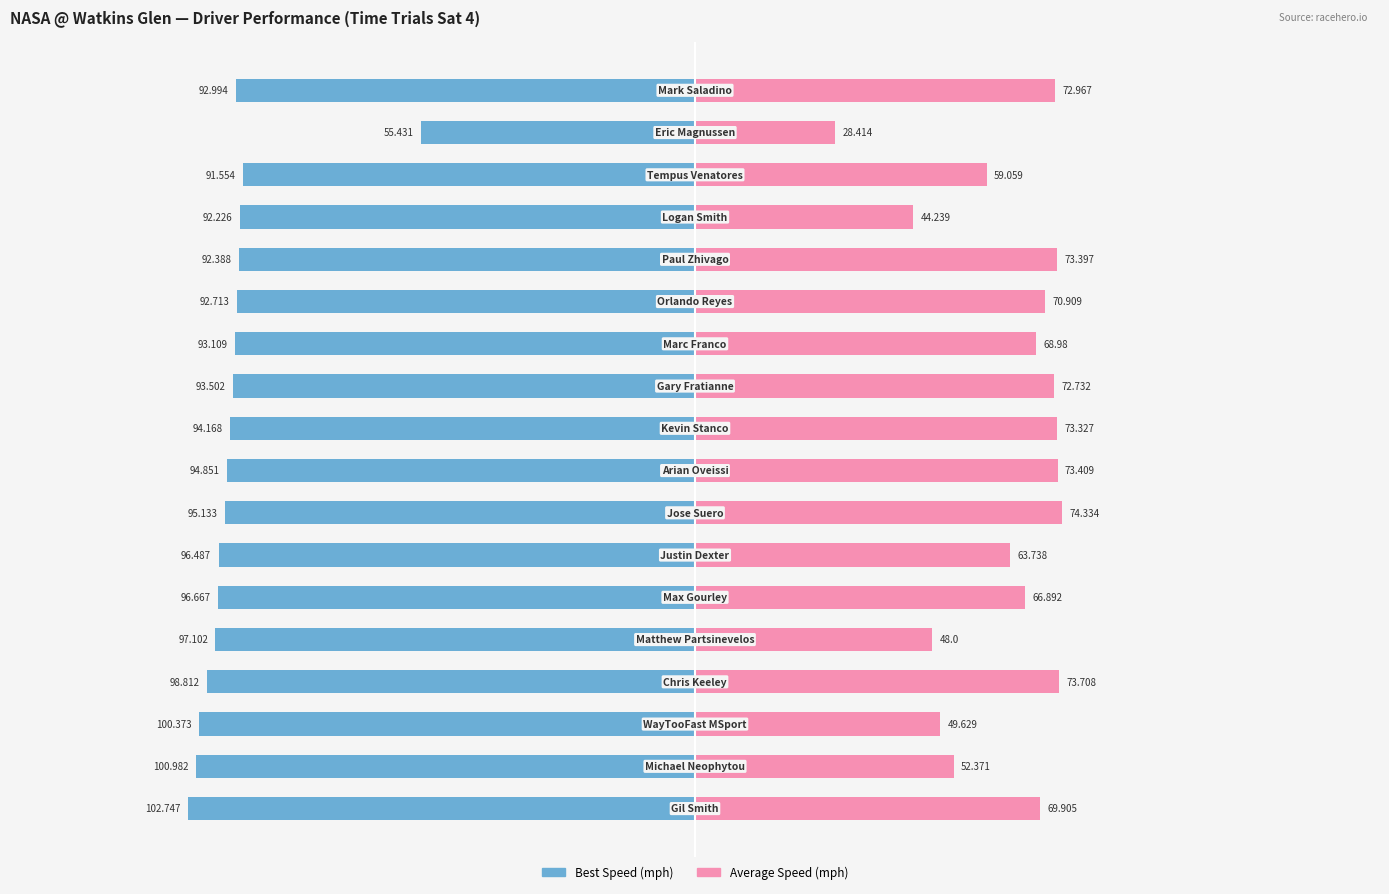

How many groups of bars are there?

18